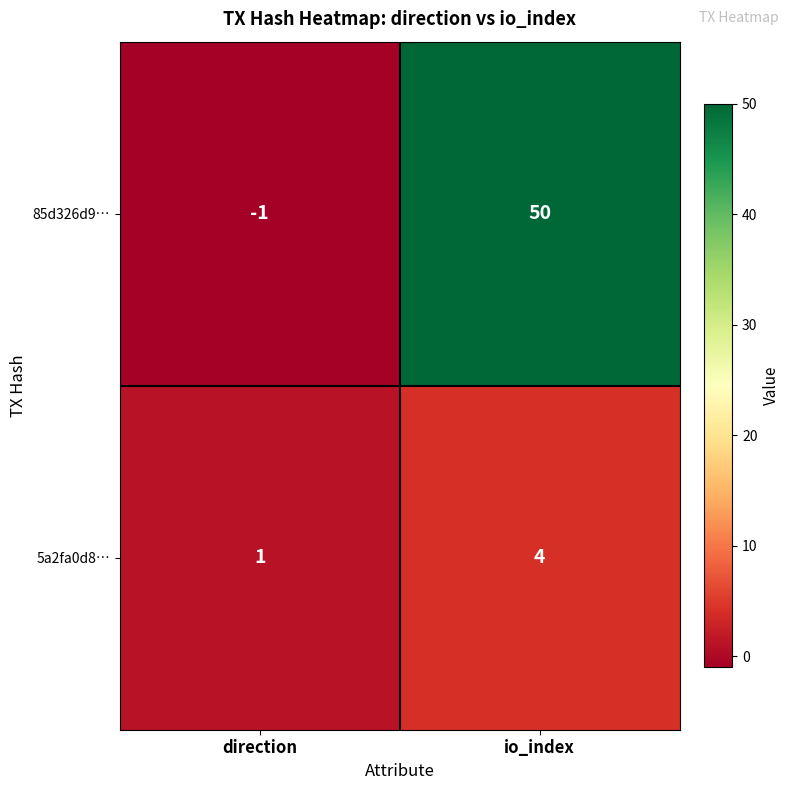

True or false: 5a2fa0d8… has a value of 2 at direction.

False